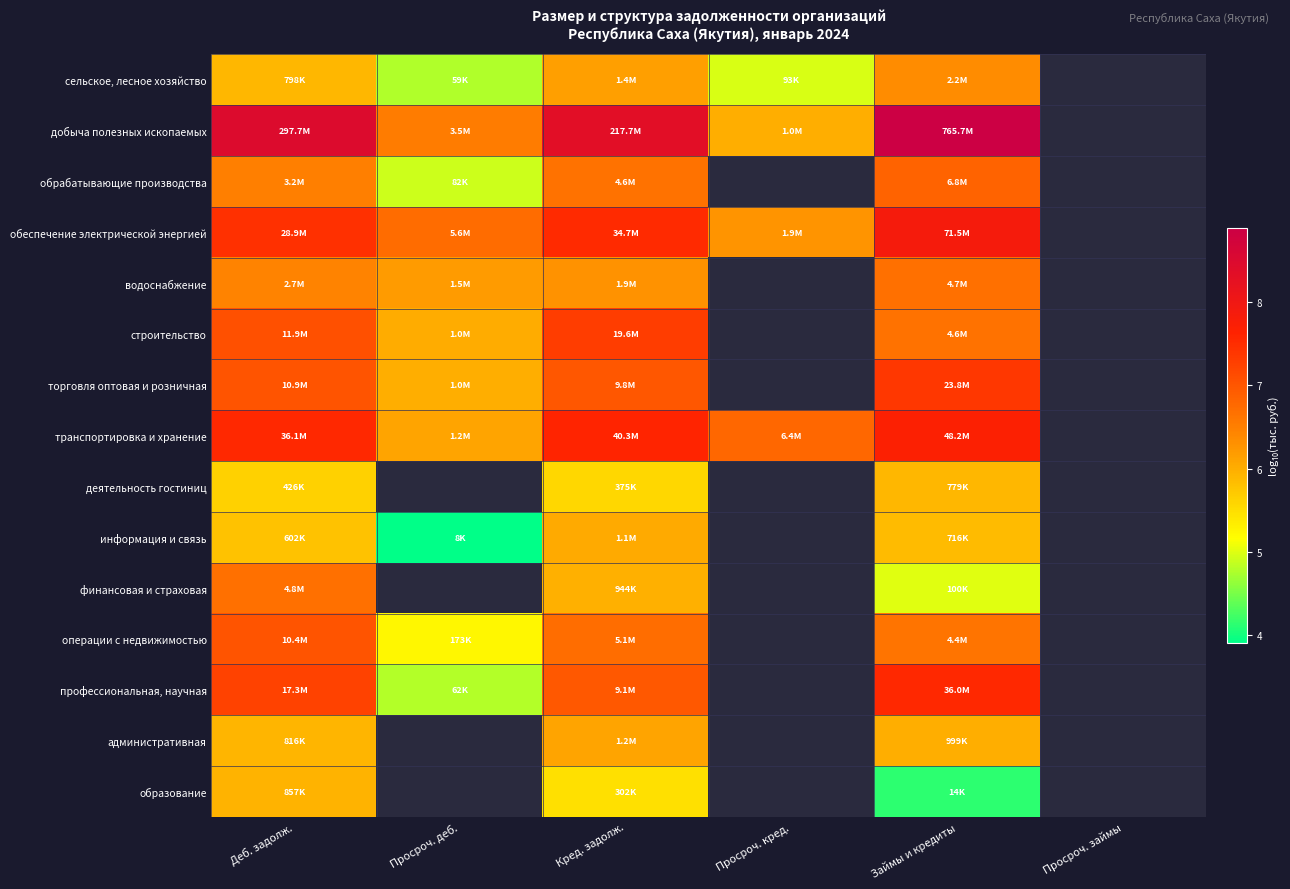

Between Просроч. деб. and Просроч. кред., which series saw the biggest shift?

транспортировка и хранение